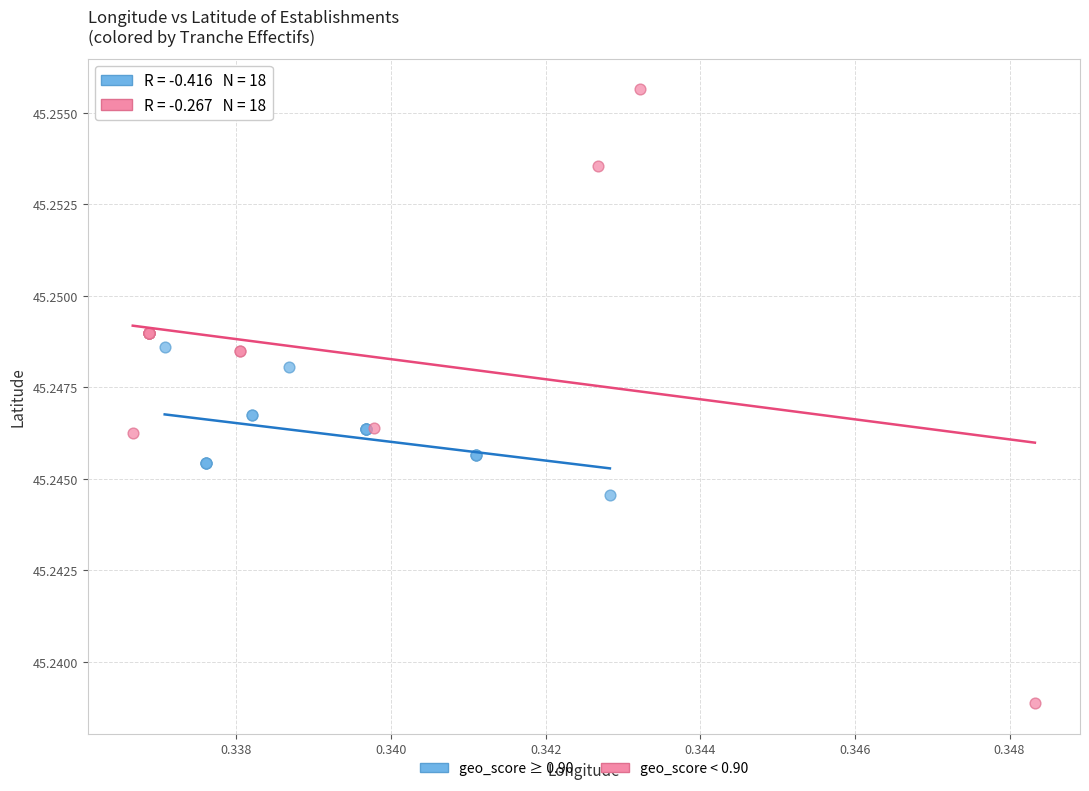

Which series has the largest Y range (max minus min)?

geo_score < 0.90